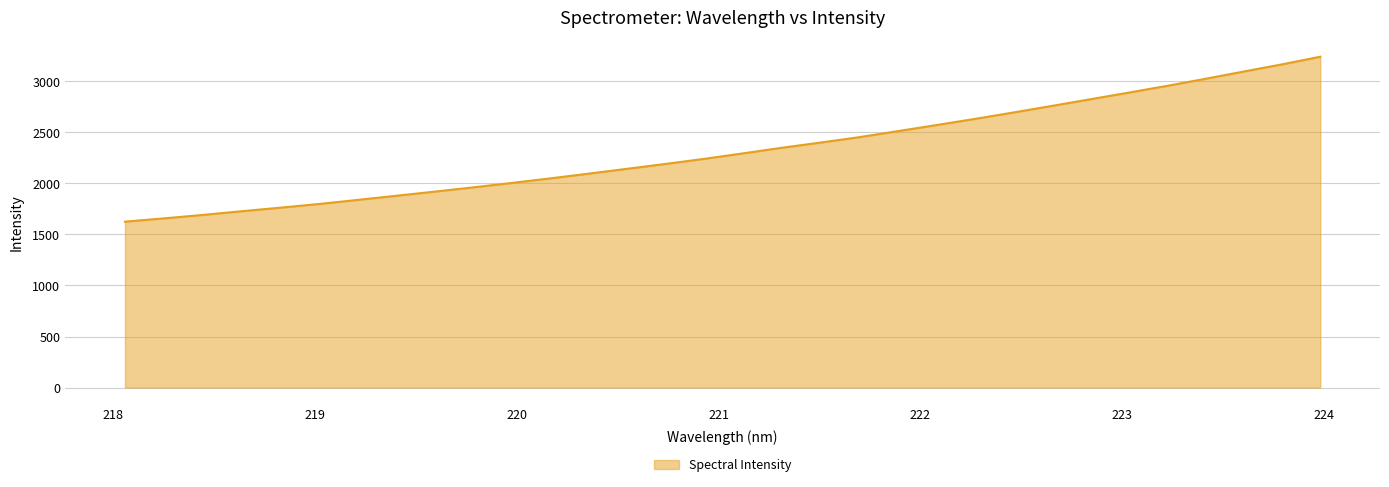

What is the difference between the maximum and minimum values?

1616.1